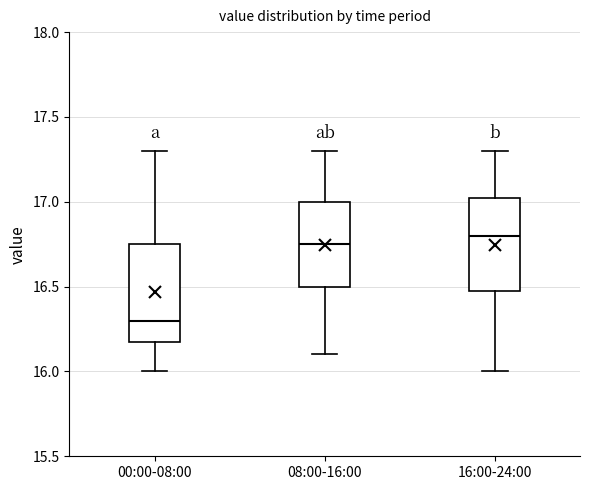

Reading left to right, transcribe this box plot: for each box, give where its median line is, the range the box spans, and where its two whiskers end, as read against the y-axis. The values are not printed on the chart, so give them approximately, as read against the axis.

00:00-08:00: median 16.30, box 16.20 to 16.75, whiskers 16.00 to 17.30
08:00-16:00: median 16.75, box 16.50 to 17.00, whiskers 16.10 to 17.30
16:00-24:00: median 16.80, box 16.50 to 17.05, whiskers 16.00 to 17.30